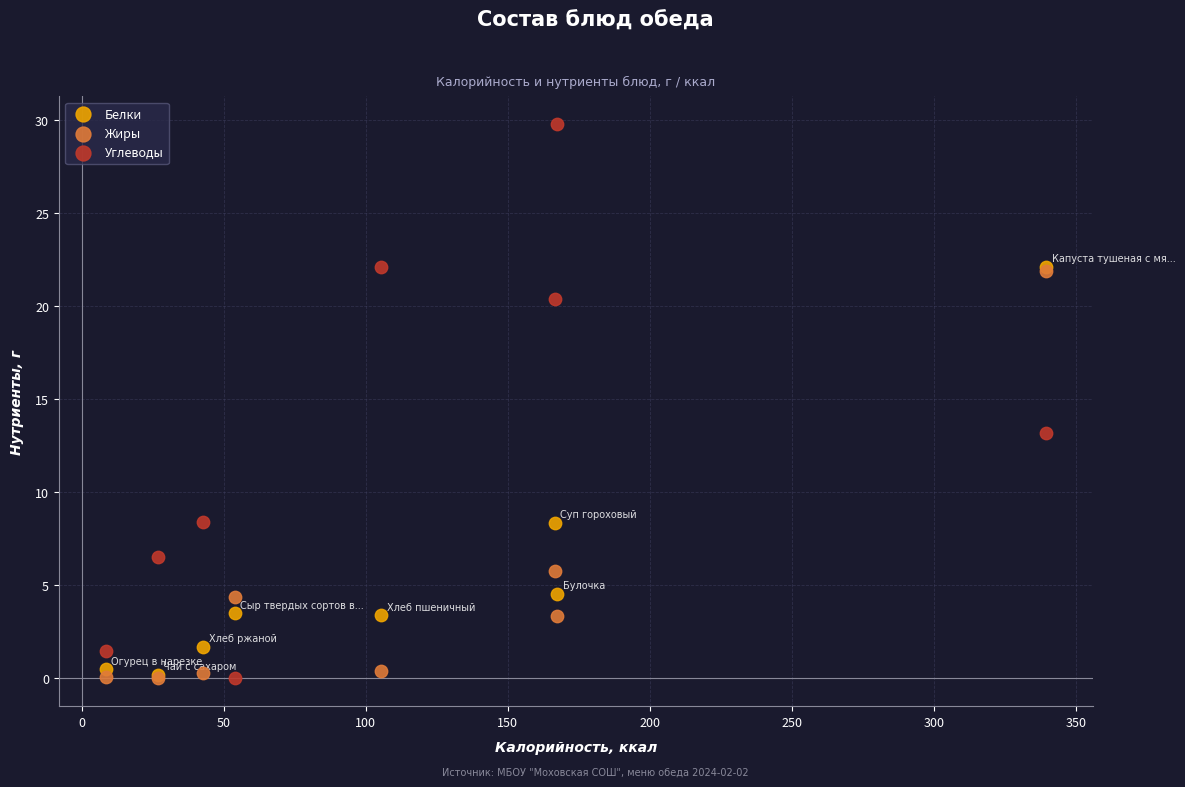

Across all series, what Y value is closest to 14?

13.2